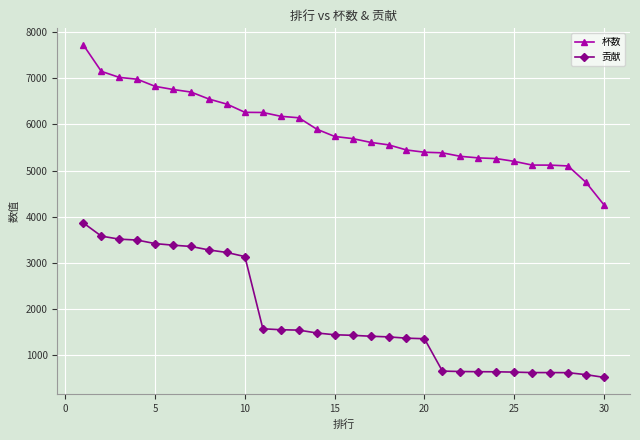

What is the average value of the 杯数 series?

5904